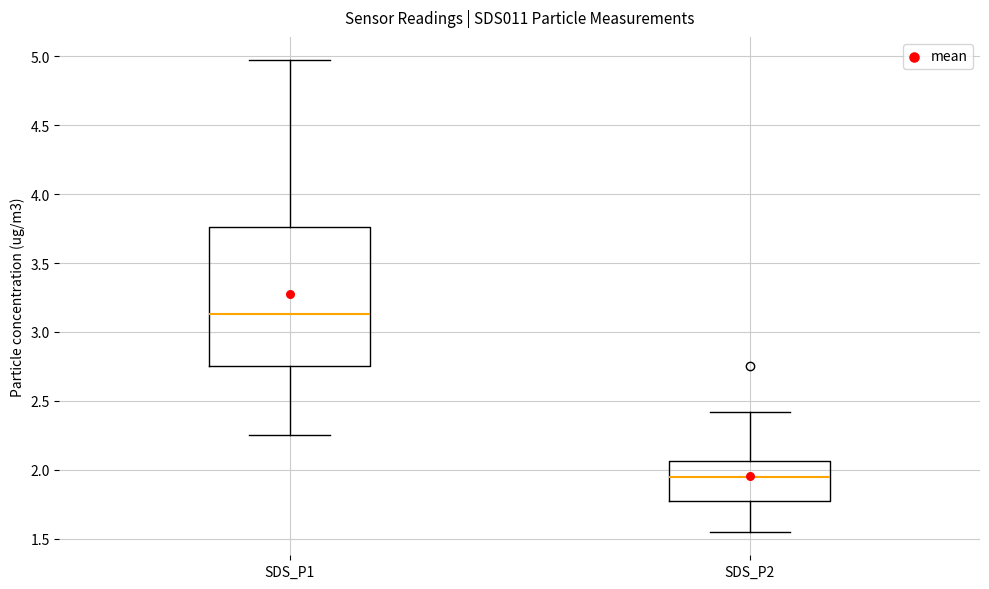

Reading left to right, transcribe this box plot: for each box, give where its median line is, the range the box spans, and where its two whiskers end, as read against the y-axis. The values are not printed on the chart, so give them approximately, as read against the axis.

SDS_P1: median 3.15, box 2.75 to 3.75, whiskers 2.25 to 4.95
SDS_P2: median 1.95, box 1.75 to 2.05, whiskers 1.55 to 2.40